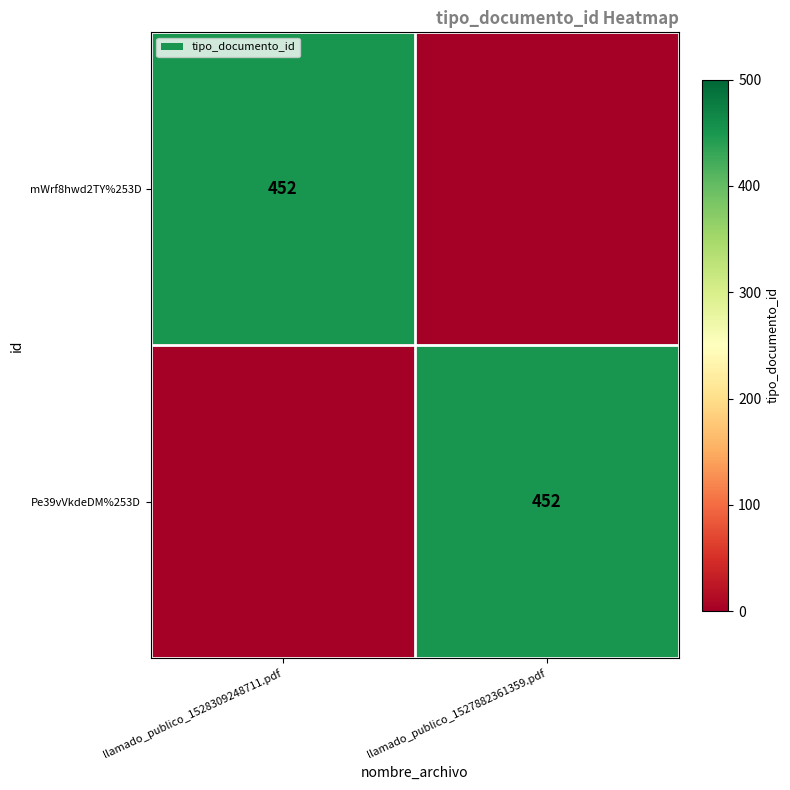

The mWrf8hwd2TY%253D series shows 746 at llamado_publico_1528309248711.pdf. True or false?

False